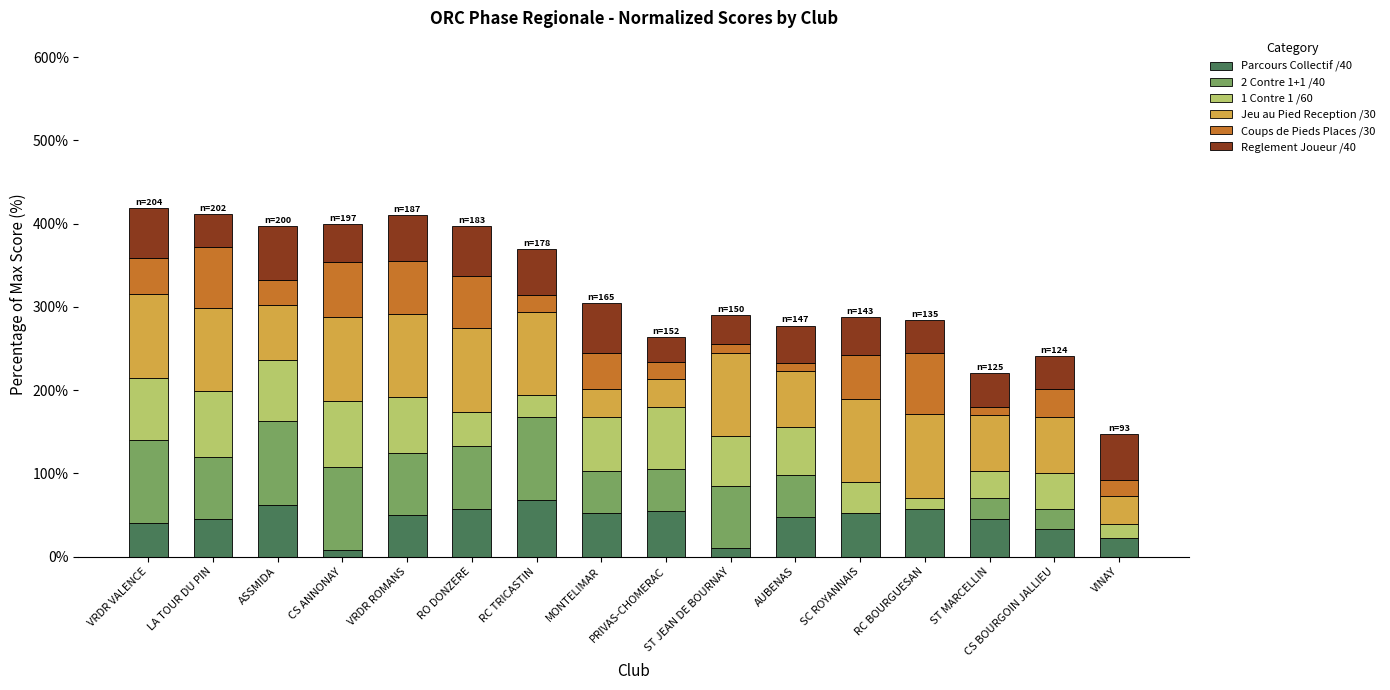

What is the total value across all series at VRDR VALENCE?

418.3